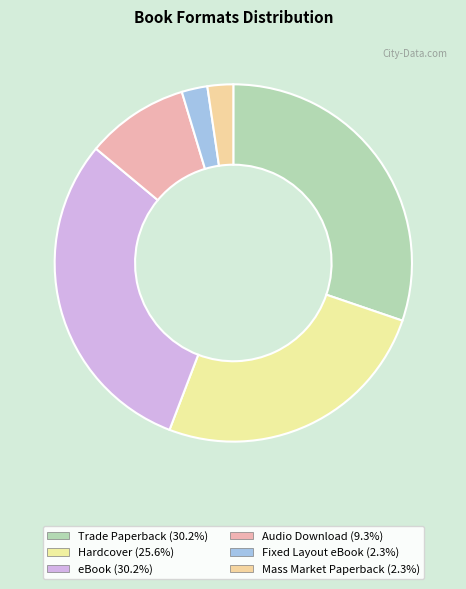

Is it true that Hardcover is 26% of the pie?

True